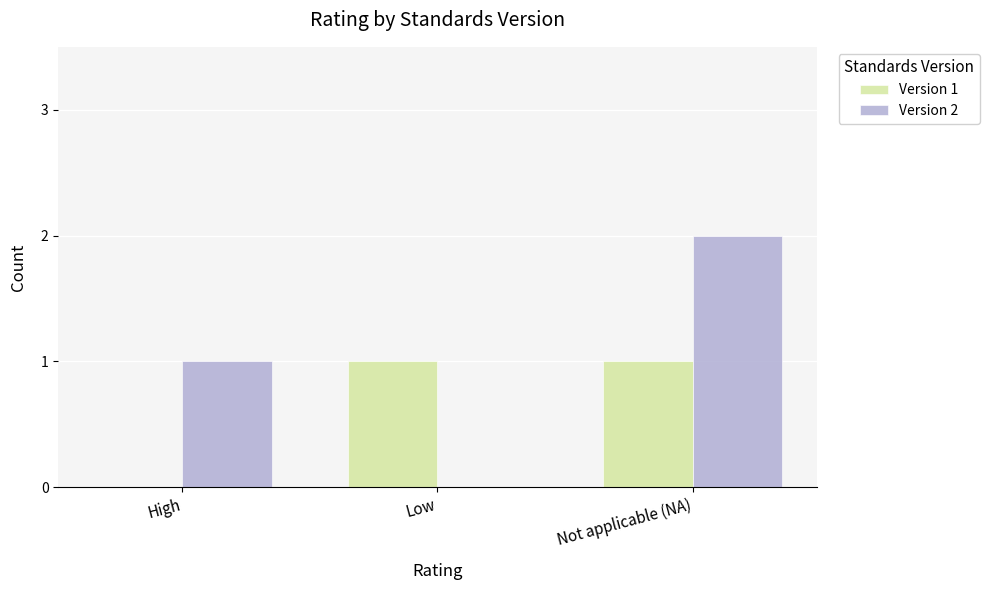

At which label is Version 2 closest to 1?

High